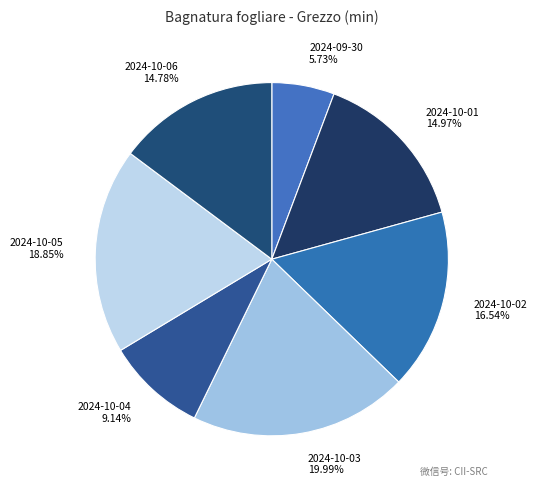

To the nearest percent, what is the difference between the largest and smallest slice percentages?

14%